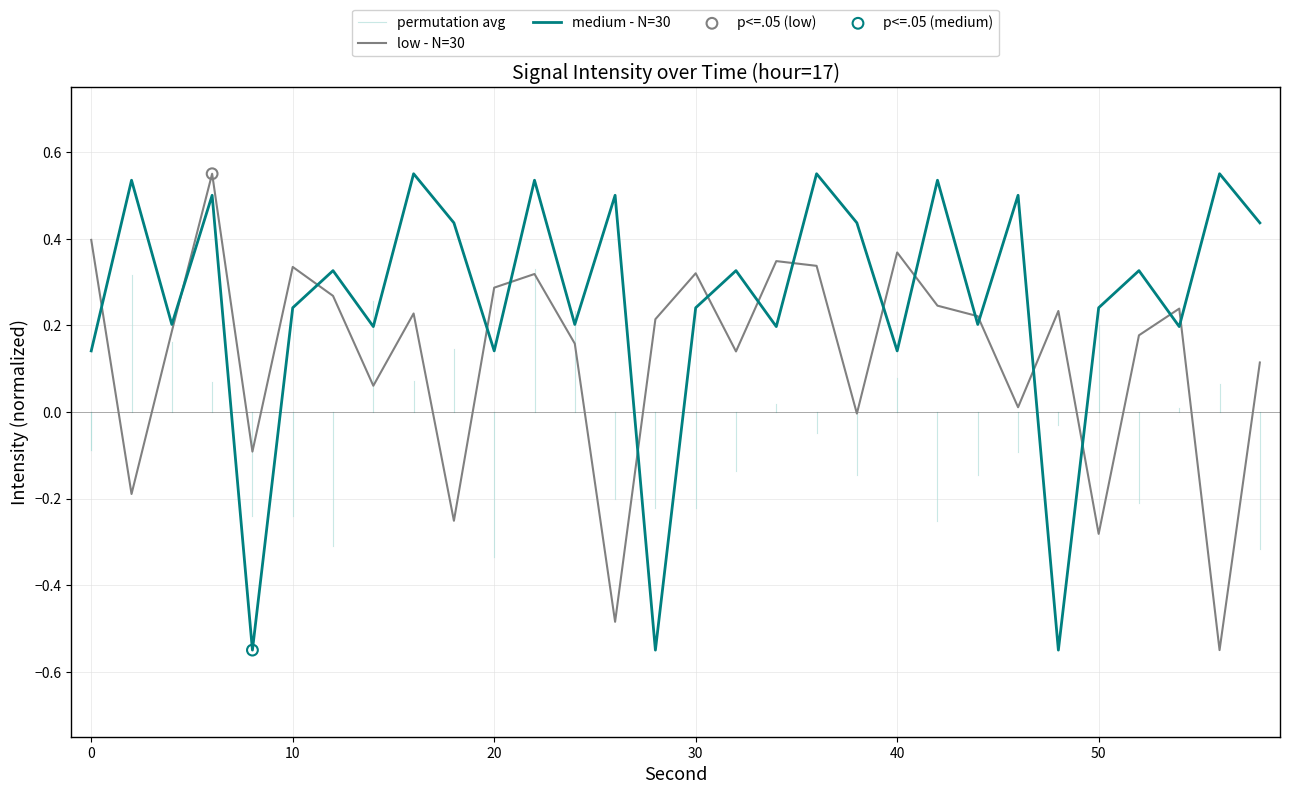

True or false: low - N=30 and medium - N=30 intersect in this chart.

True